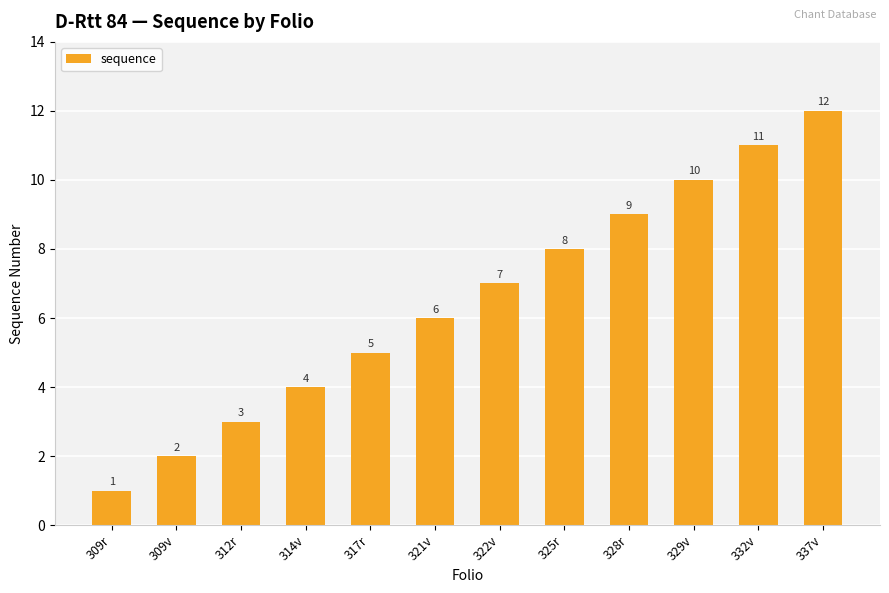

Does the chart contain any negative values?

No